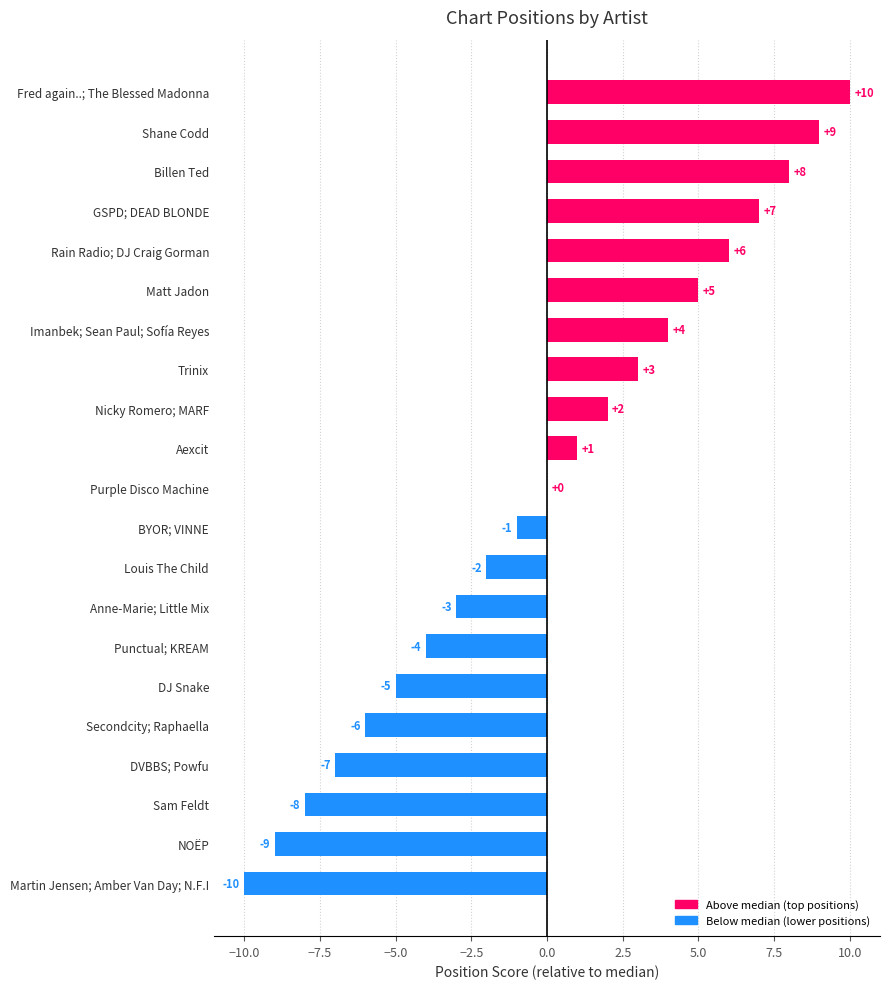

What value does the data have at DVBBS; Powfu, to the nearest 10?

-10